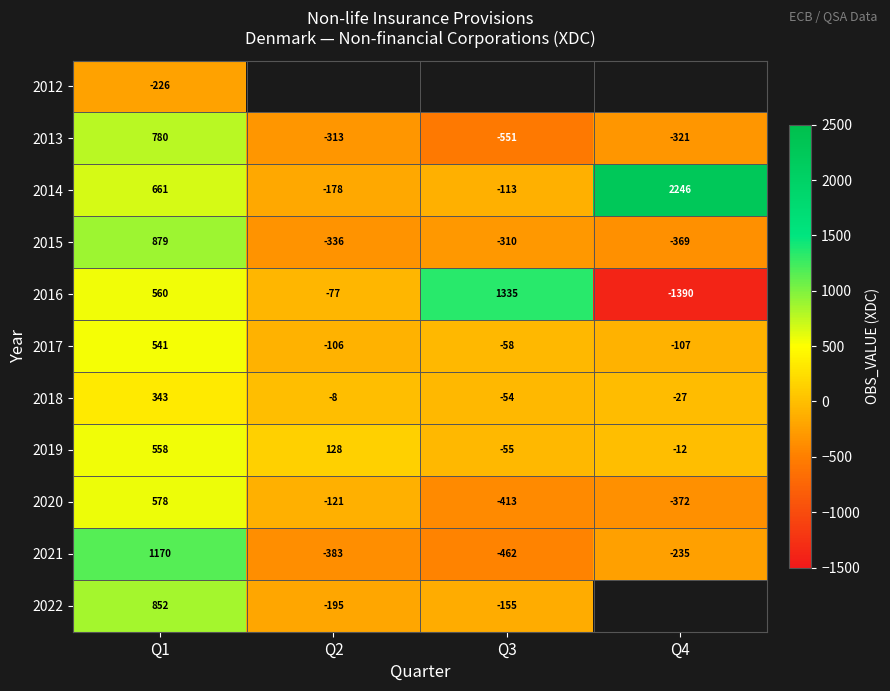

How many negative values does the 2014 series have?

2